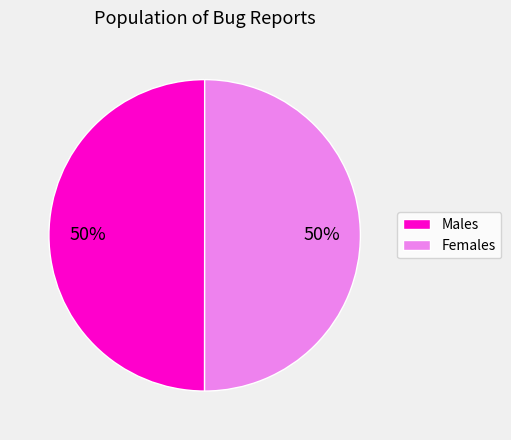

How many segments does this pie chart have?

2